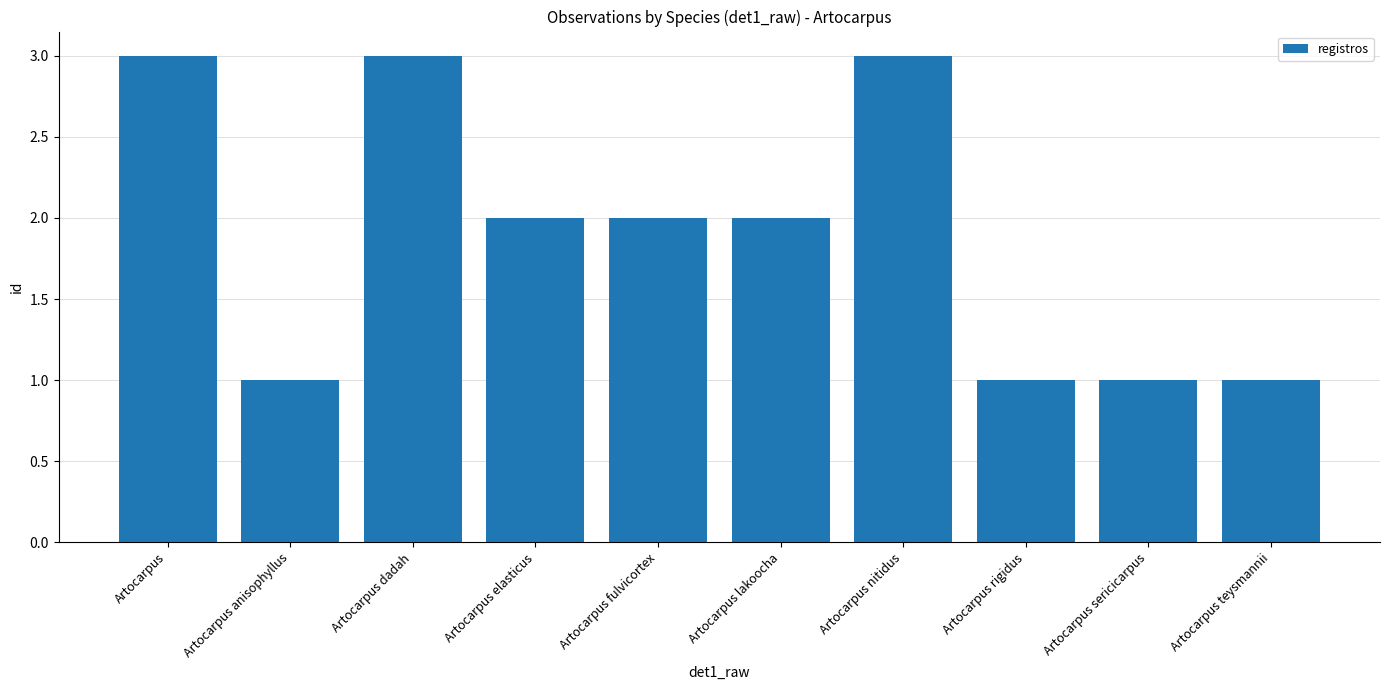

What is the maximum value shown in the chart?

3